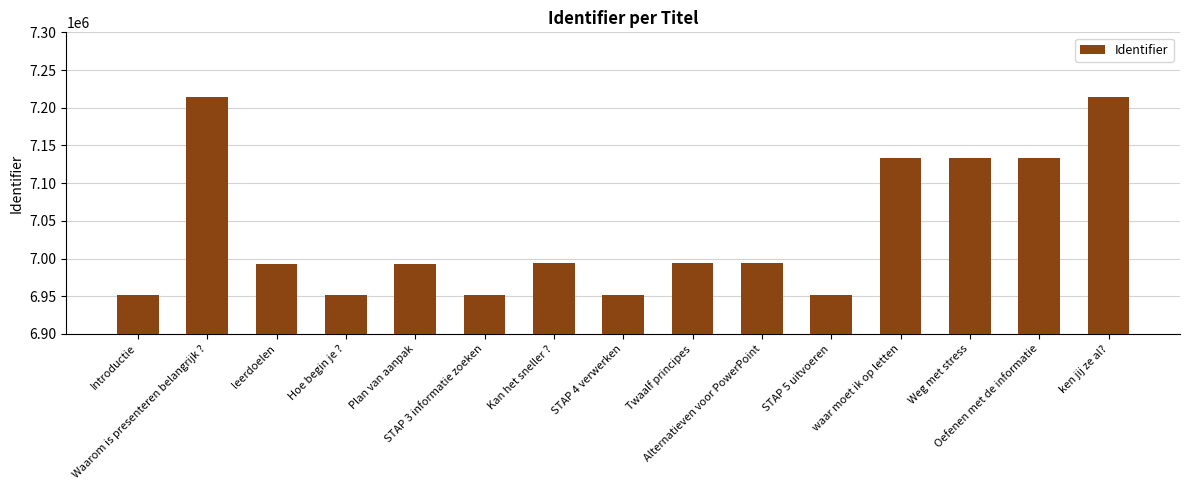

What is the label of the 8th bar from the left?

STAP 4 verwerken